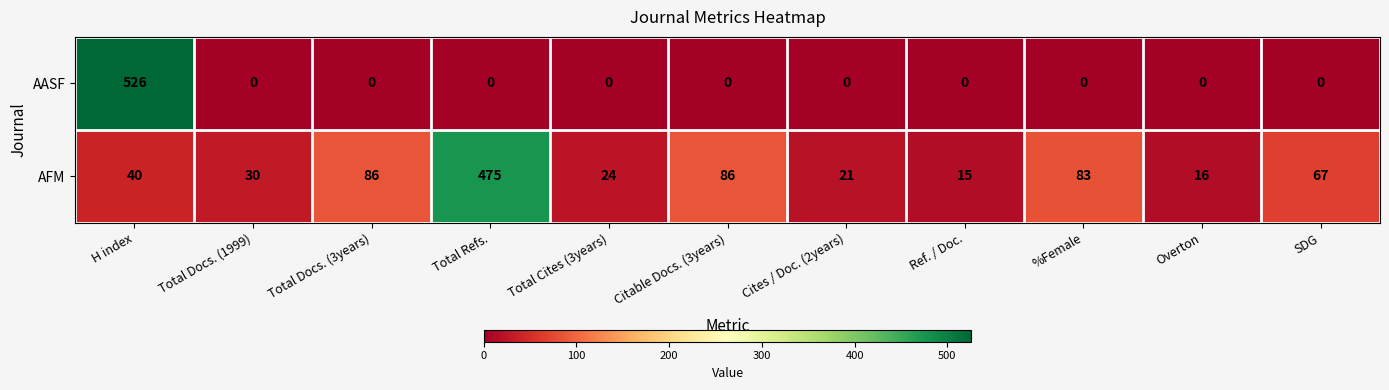

Reading left to right, extract all data points from this chart.

AASF: H index=526	Total Docs. (1999)=0	Total Docs. (3years)=0	Total Refs.=0	Total Cites (3years)=0	Citable Docs. (3years)=0	Cites / Doc. (2years)=0	Ref. / Doc.=0	%Female=0	Overton=0	SDG=0
AFM: H index=40	Total Docs. (1999)=30	Total Docs. (3years)=86	Total Refs.=475	Total Cites (3years)=24	Citable Docs. (3years)=86	Cites / Doc. (2years)=21	Ref. / Doc.=15	%Female=83	Overton=16	SDG=67